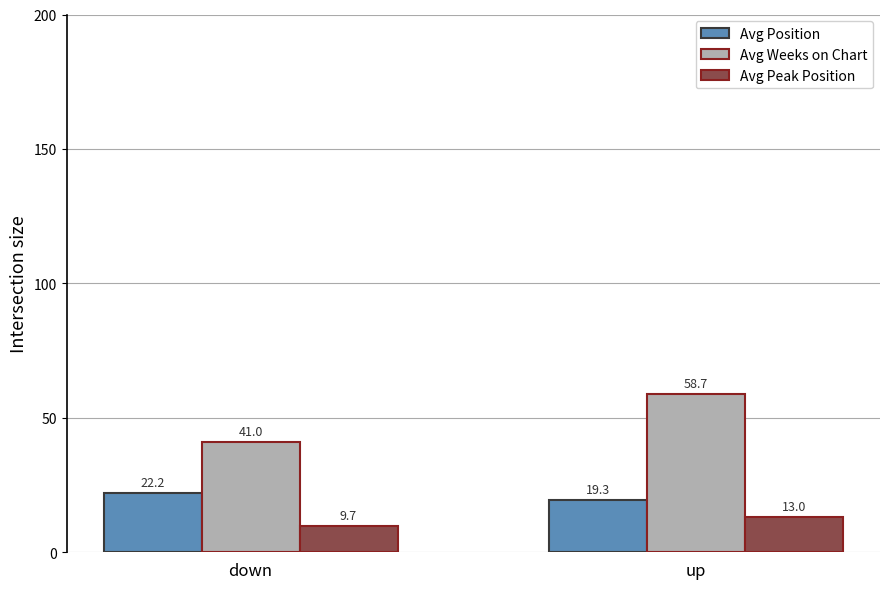

At which label does Avg Weeks on Chart first exceed 58?

up